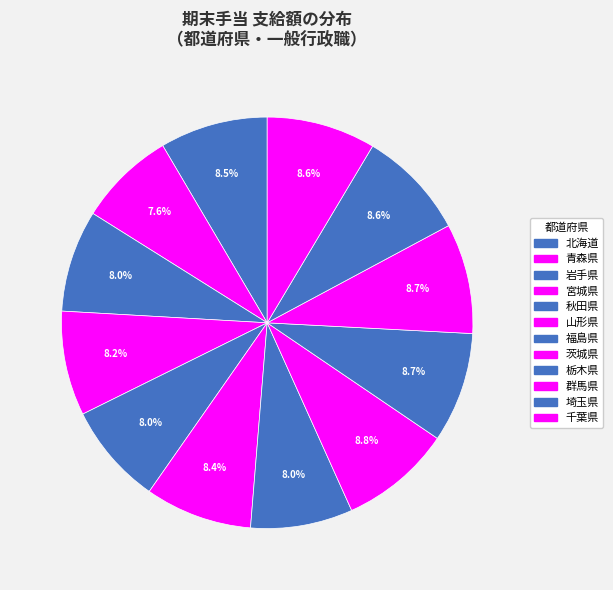

What is the total percentage of 栃木県 and 福島県?

16.7%